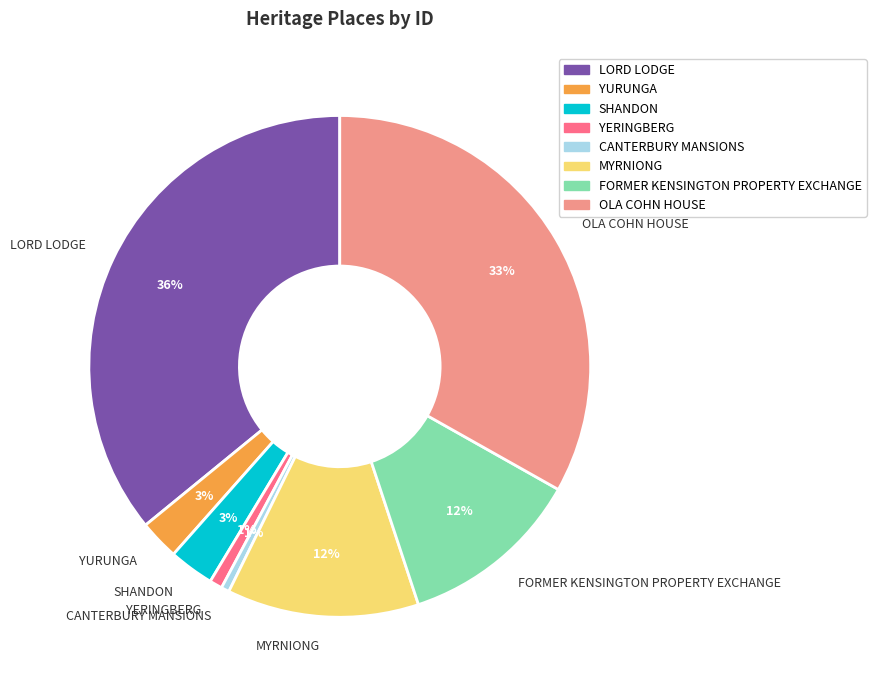

What is the largest slice in the pie chart?

LORD LODGE